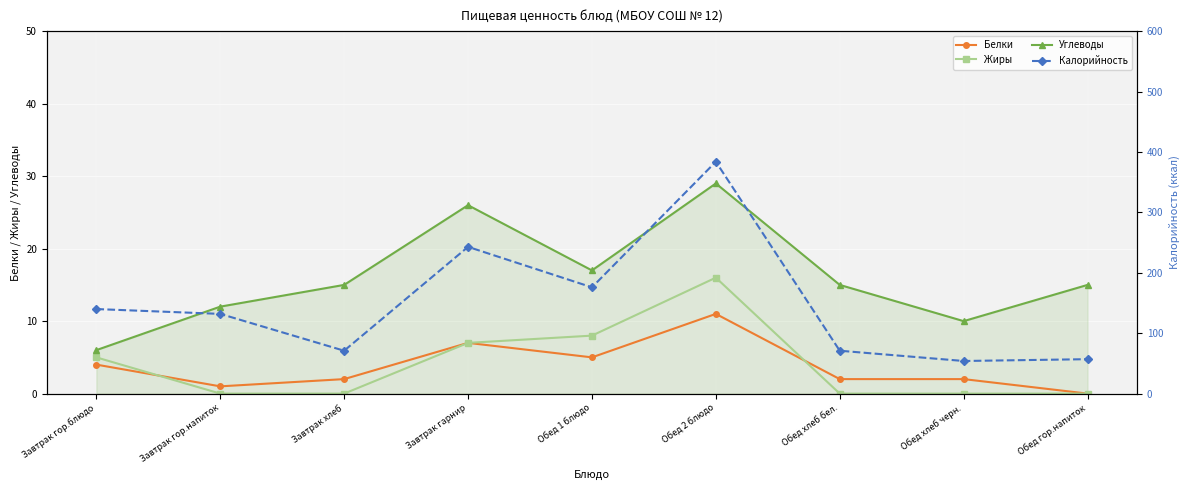

True or false: Белки and Калорийность intersect in this chart.

False